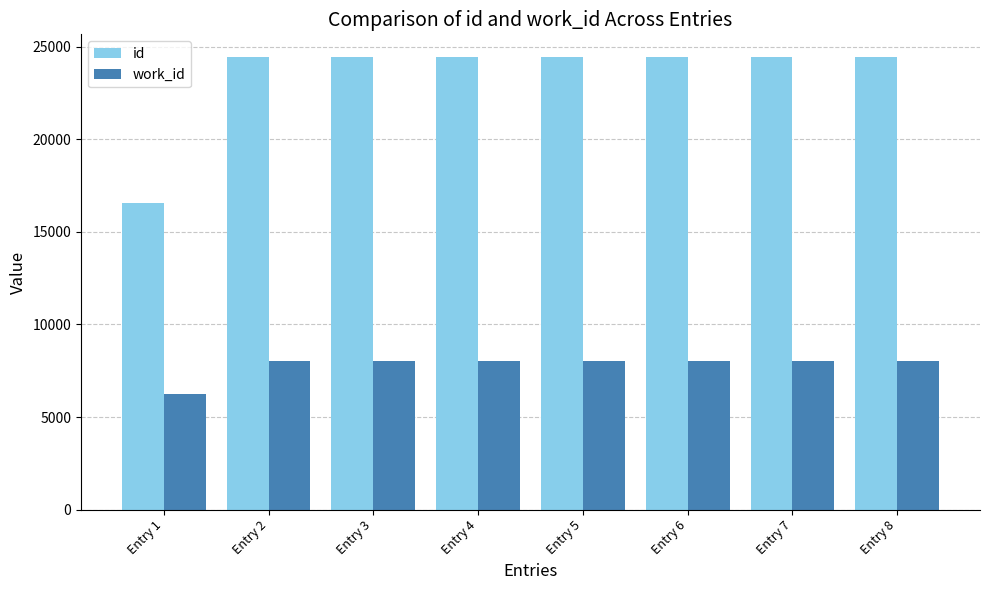

What are all the series names shown in the legend?

id, work_id